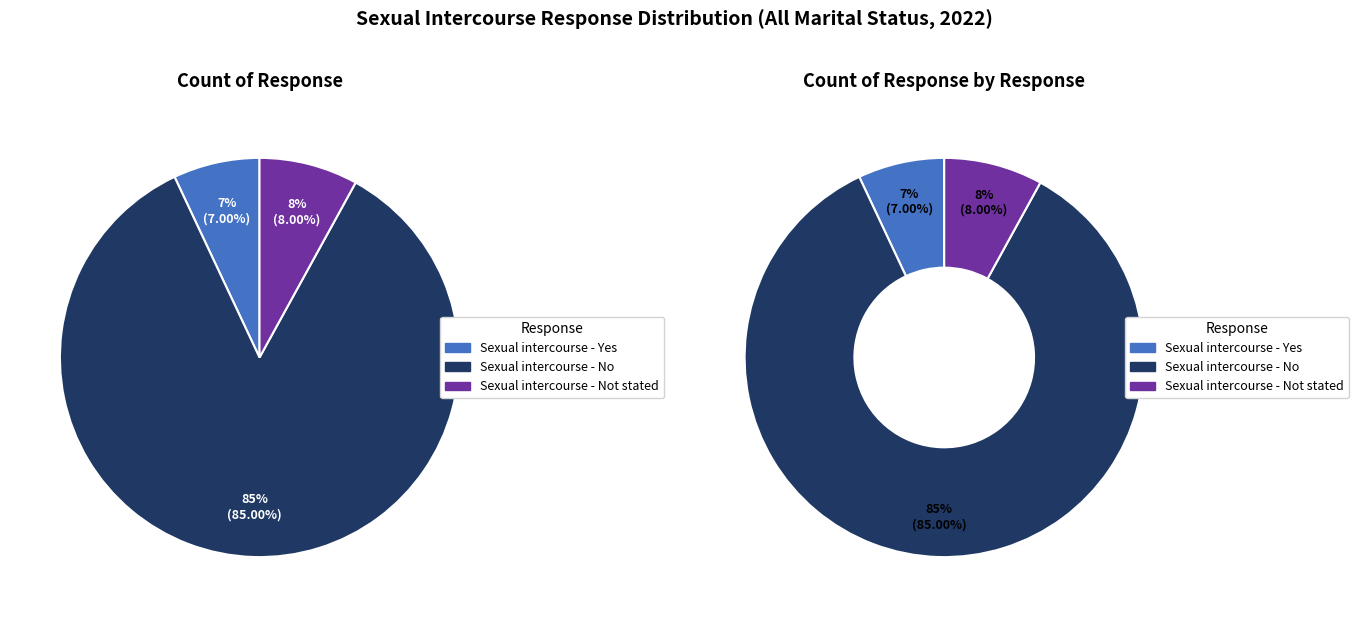

What is the ratio of the value at Sexual intercourse - No to the value at Sexual intercourse - Not stated?

10.6